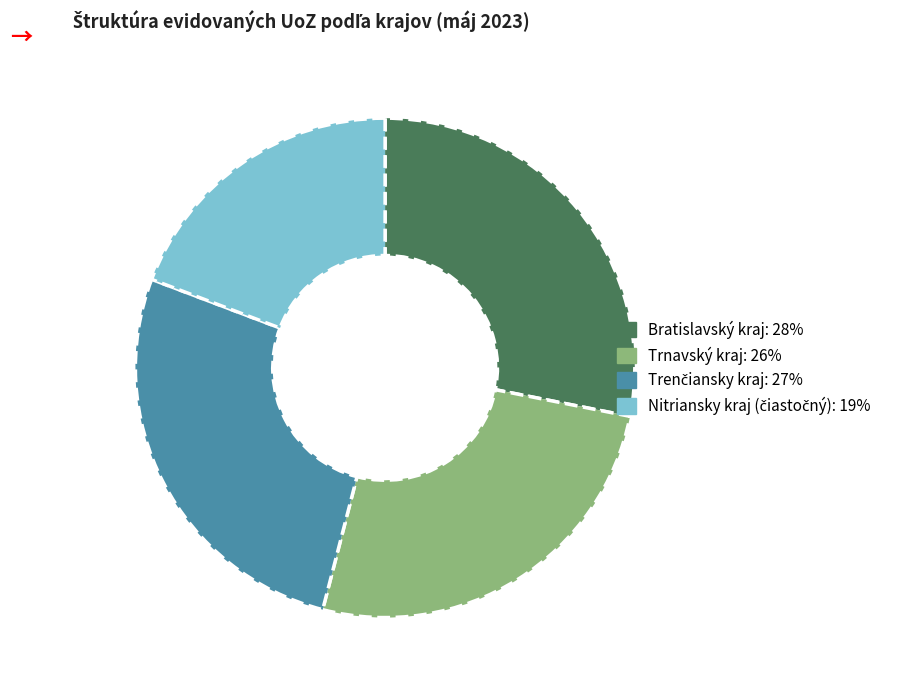

Is there a majority slice in this chart?

No